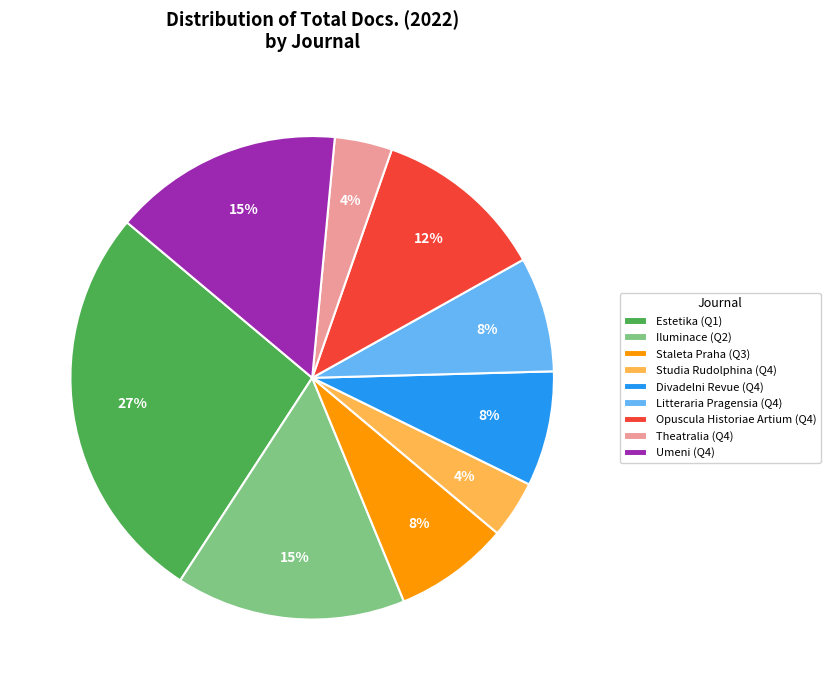

Between Estetika (Q1) and Opuscula Historiae Artium (Q4), which is larger?

Estetika (Q1)